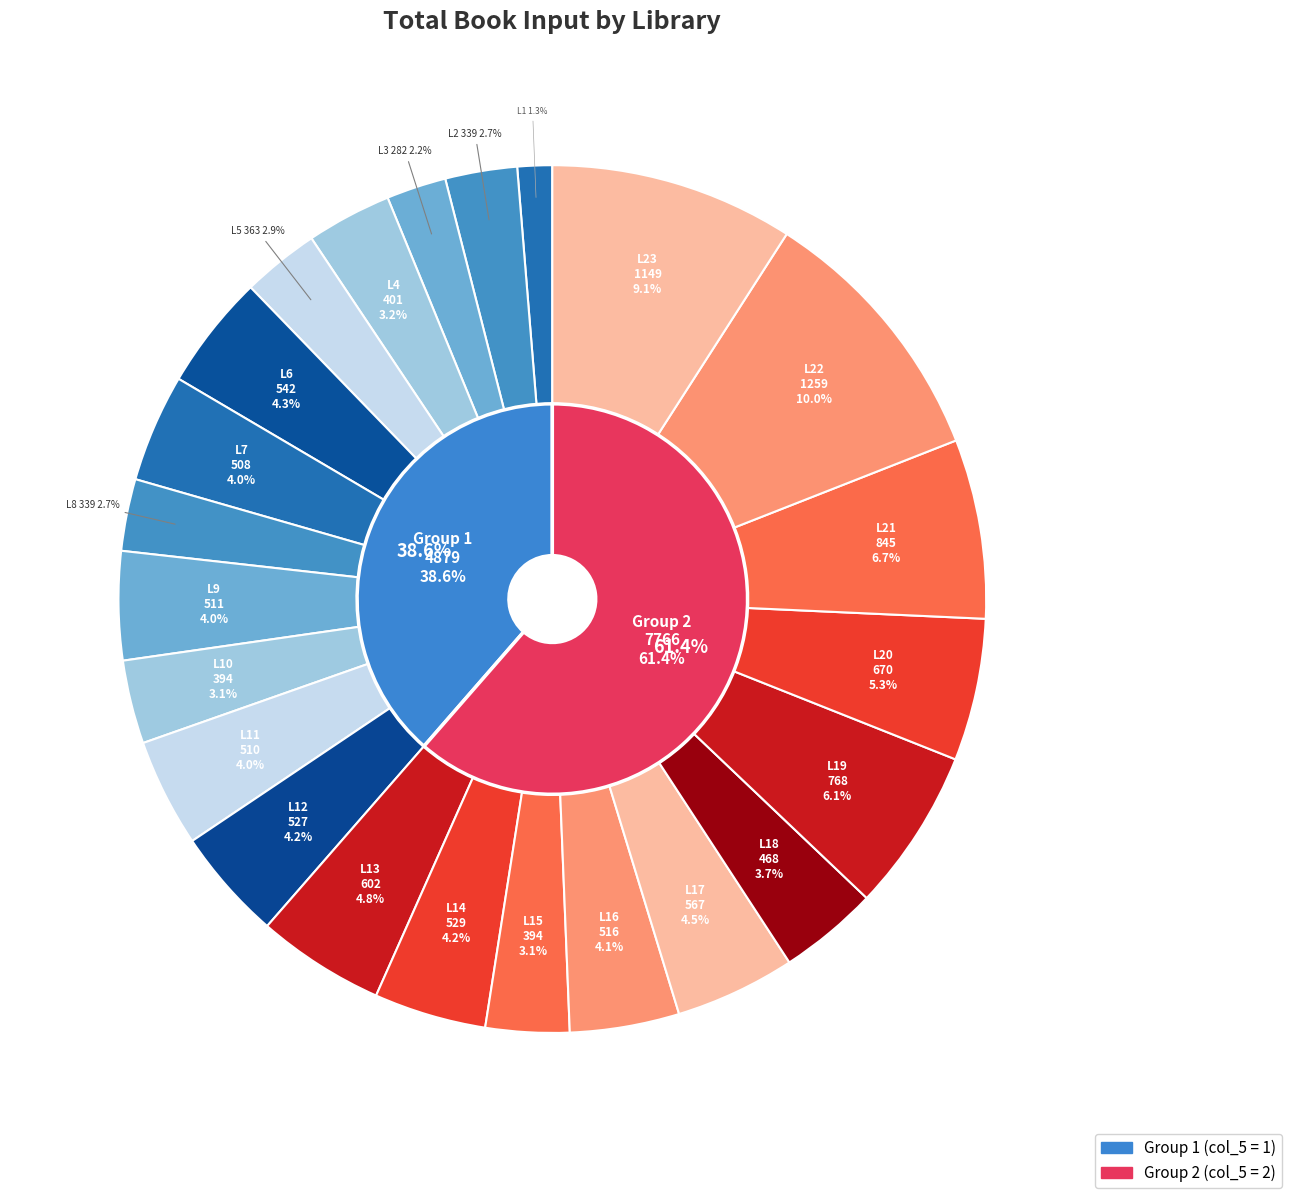

How many slices are in this pie chart?

23